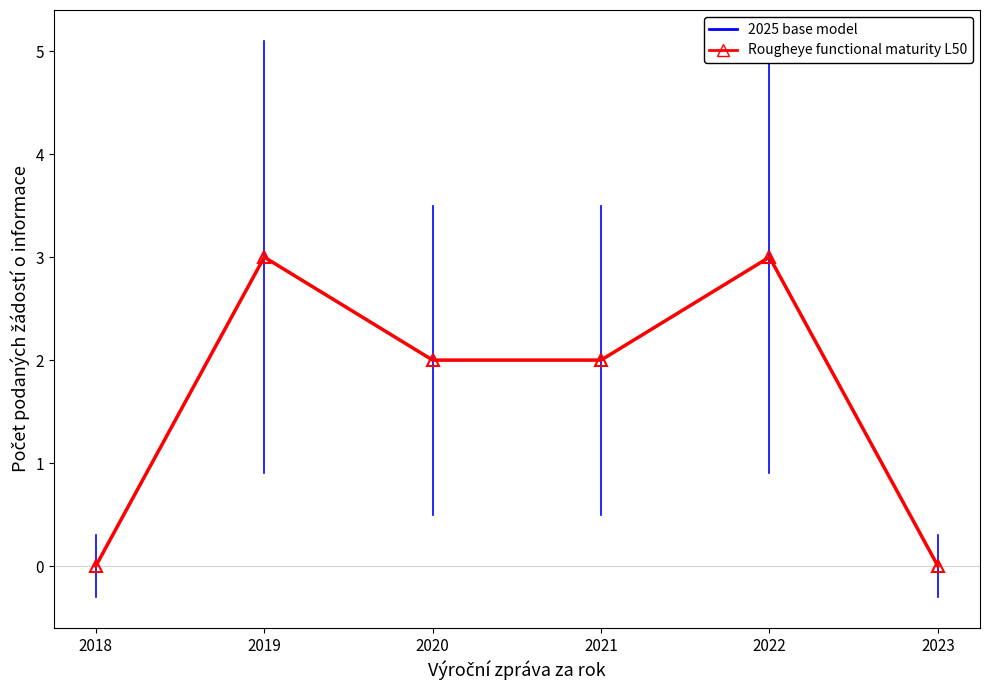

Reading left to right, transcribe all the data shown in this chart.

2025 base model: 0	3	2	2	3	0
Rougheye functional maturity L50: 0	3	2	2	3	0